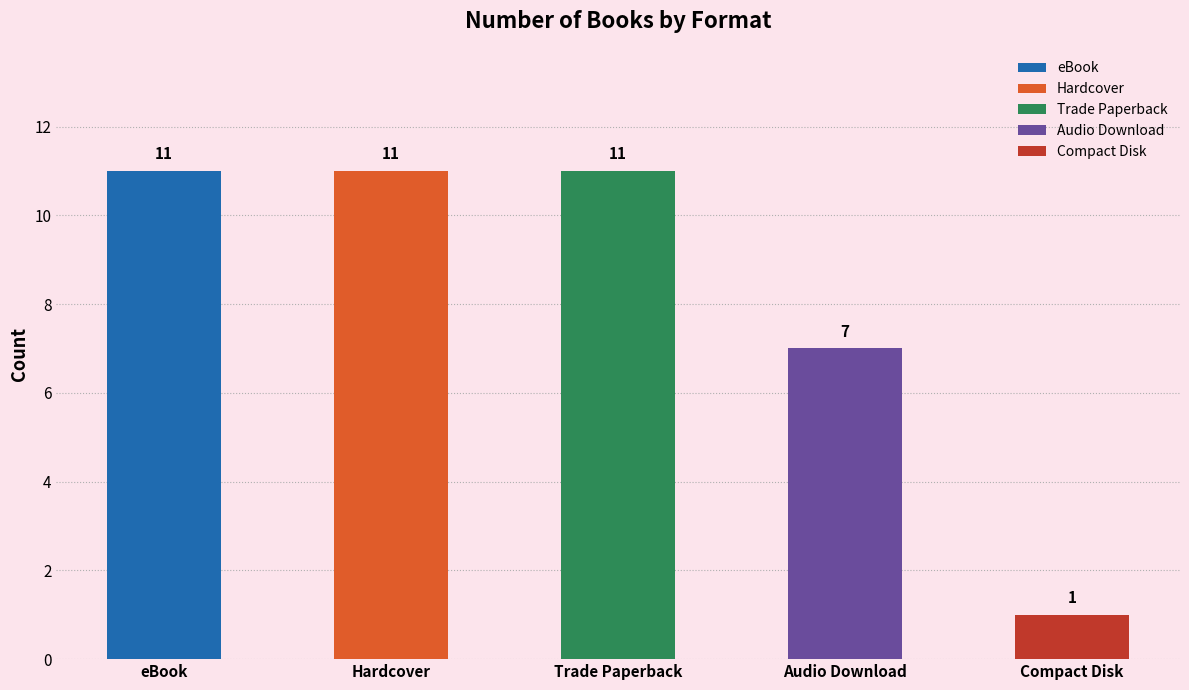

Does the chart contain any negative values?

No